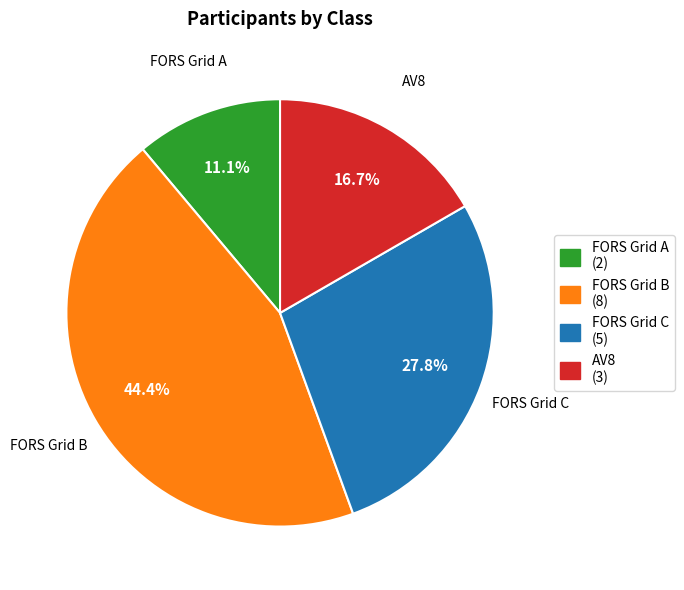

To the nearest percent, what is the difference between the AV8 and FORS Grid A slice percentages?

6%